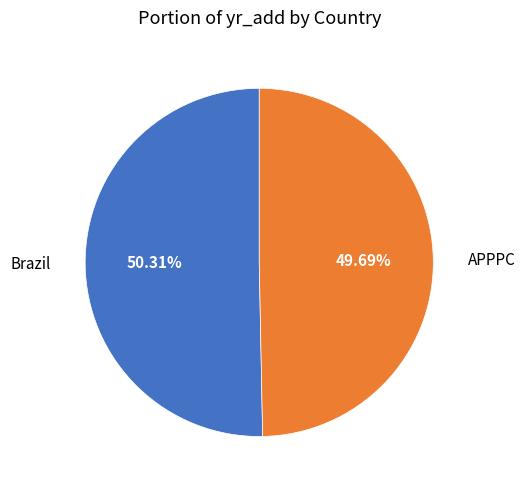

Does any single category account for the majority?

Yes